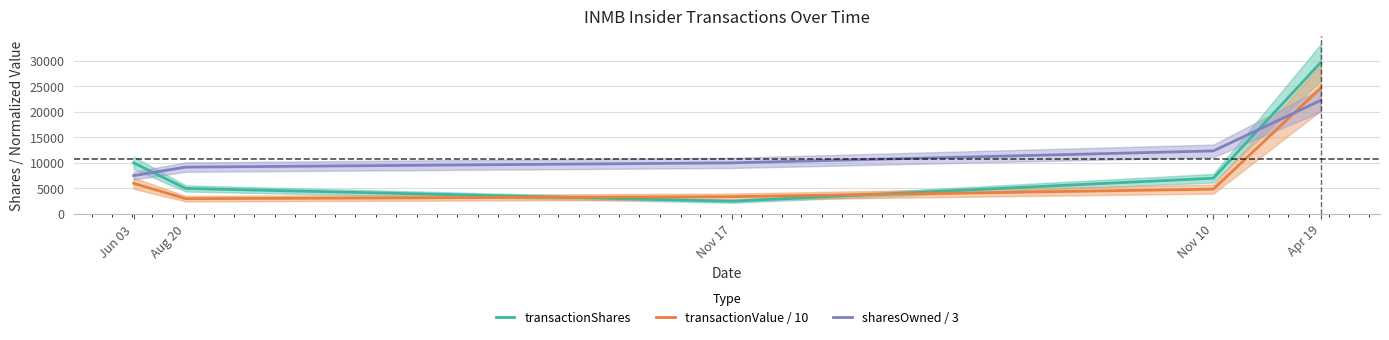

Is this an area chart (filled region under the line)?

No